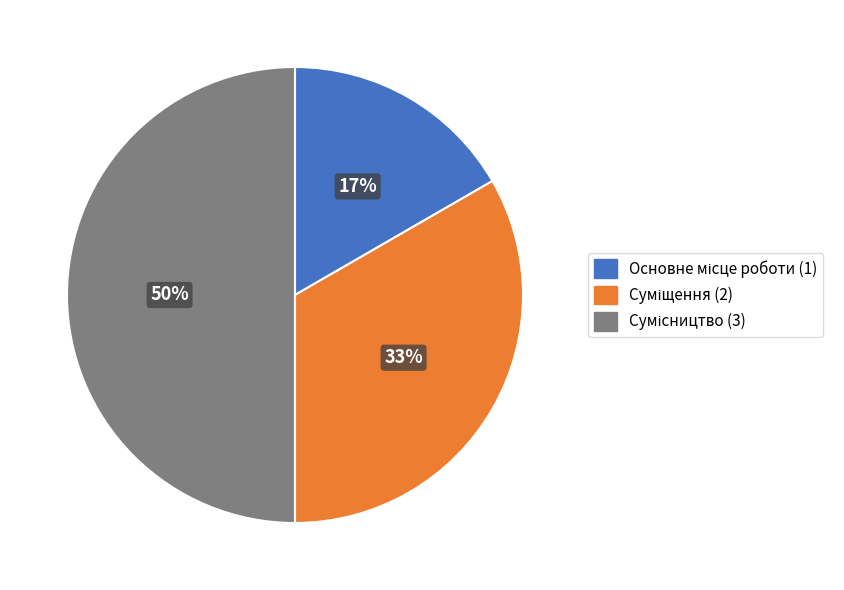

To the nearest percent, what is the difference between the largest and smallest slice percentages?

33%